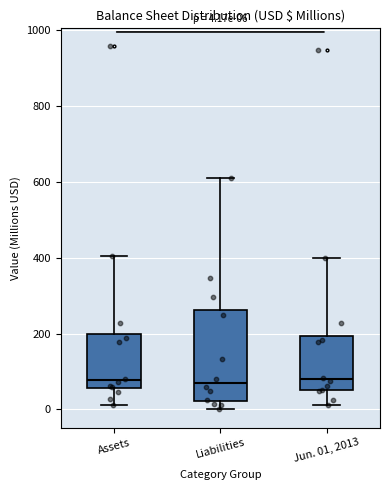

Which box is the tallest, from its lower edge to its upper edge?

Liabilities